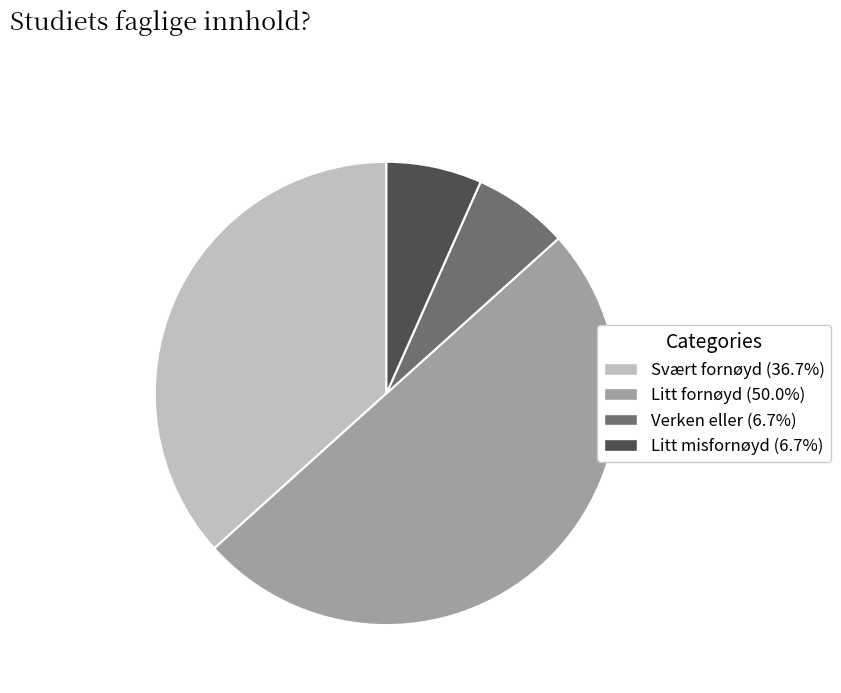

Do Verken eller and Litt misfornøyd together represent more than half of the pie?

No